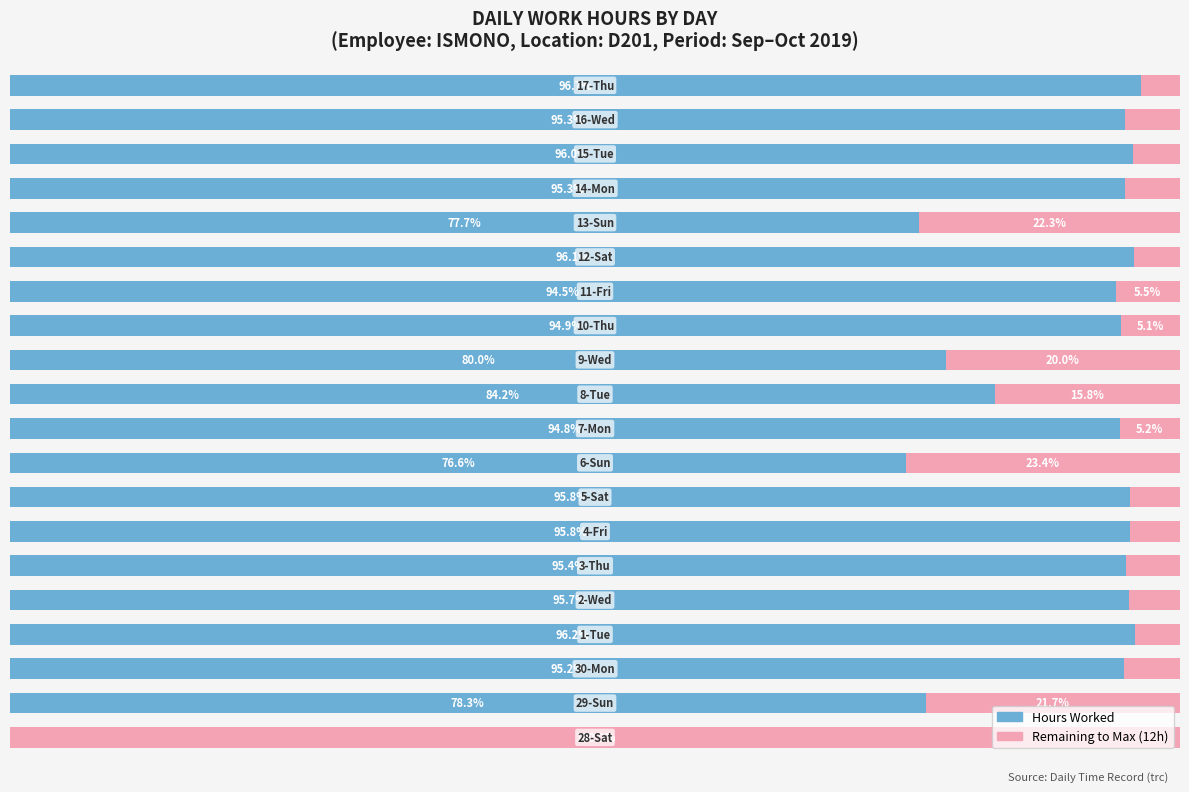

Reading left to right, list all the values displayed in this chart.

Hours Worked: 0=0.0	1=78.3	2=95.2	3=96.2	4=95.7	5=95.4	6=95.8	7=95.8	8=76.6	9=94.8	10=84.2	11=80.0	12=94.9	13=94.5	14=96.1	15=77.7	16=95.3	17=96.0	18=95.3	19=96.7
Remaining: 0=100.0	1=21.7	2=4.8	3=3.8	4=4.3	5=4.6	6=4.2	7=4.2	8=23.4	9=5.2	10=15.8	11=20.0	12=5.1	13=5.5	14=3.9	15=22.3	16=4.7	17=4.0	18=4.7	19=3.3